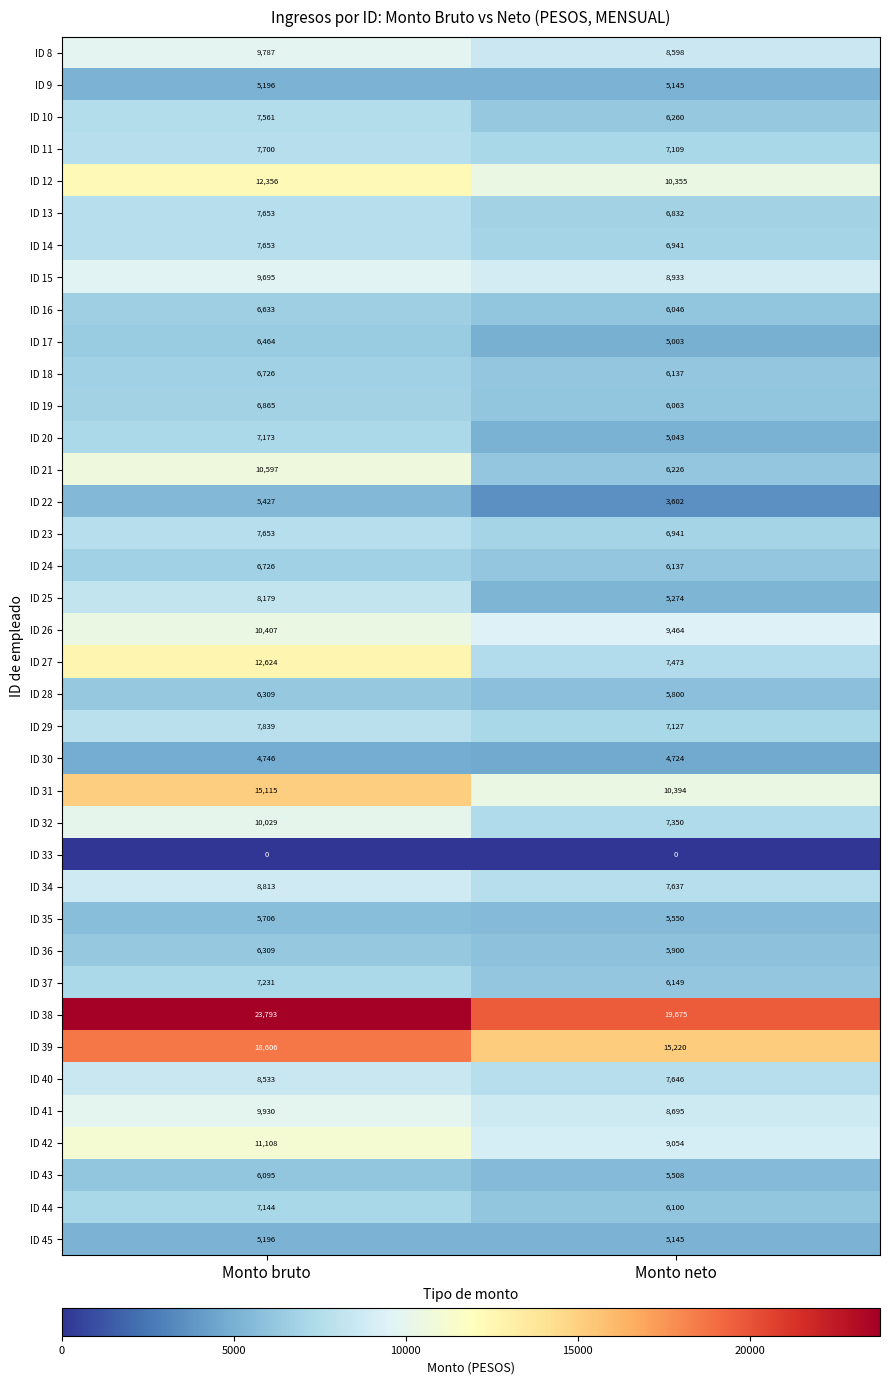

Which series has the largest total across all categories?

ID 38